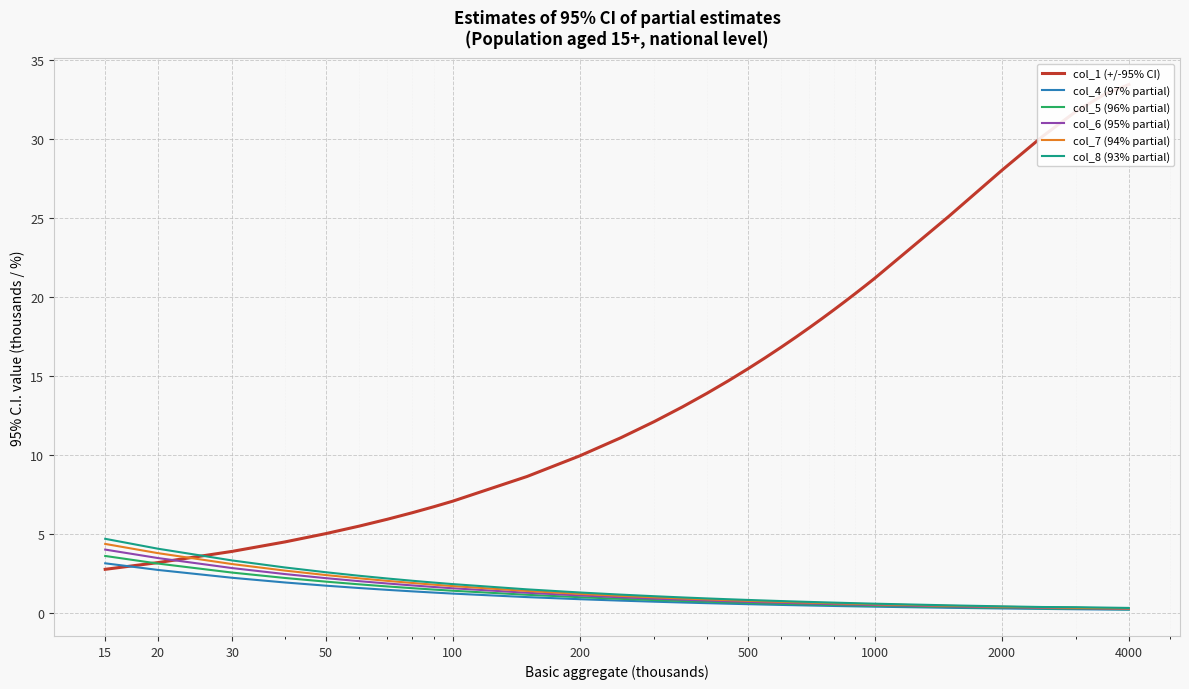

True or false: col_7 (94% partial) has more than 0 points higher than both neighbors.

False